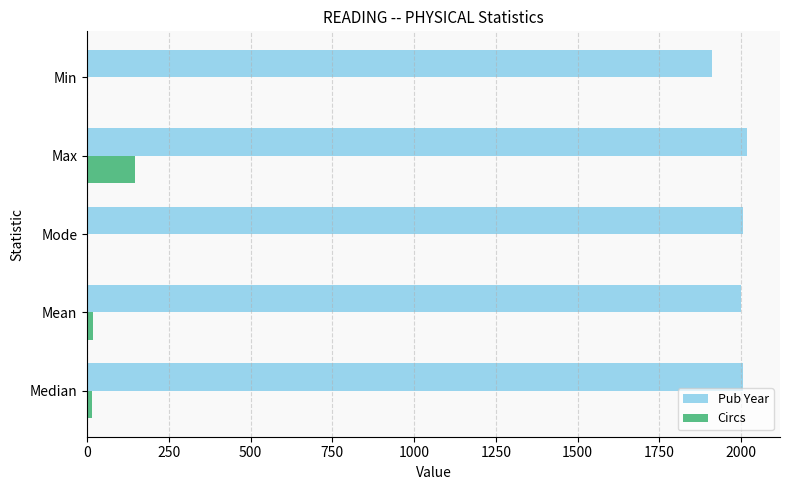

Is the value of Pub Year at Median greater than the value of Circs at Min?

Yes